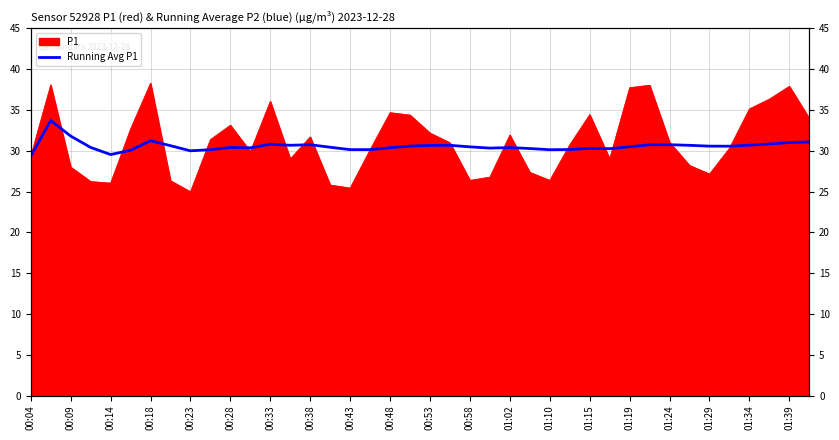

True or false: the data has more than 2 interior local peaks.

True